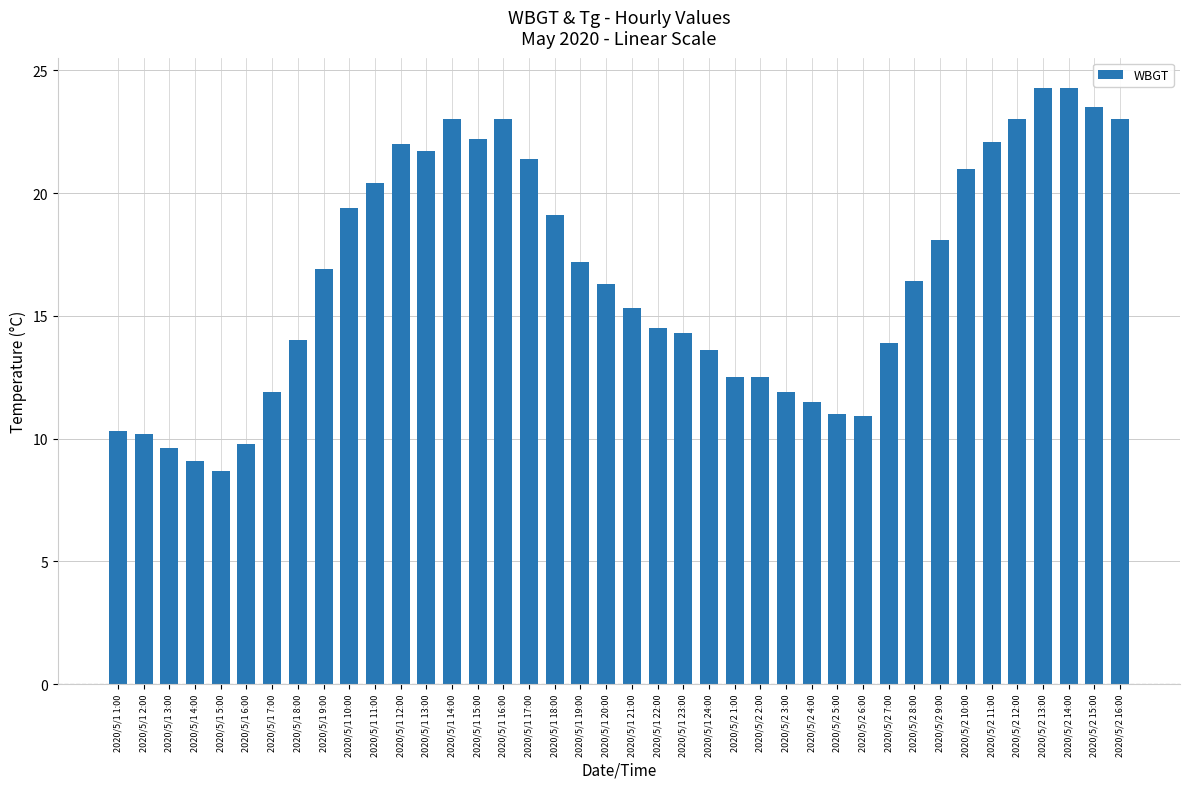

What is the average value?

16.6